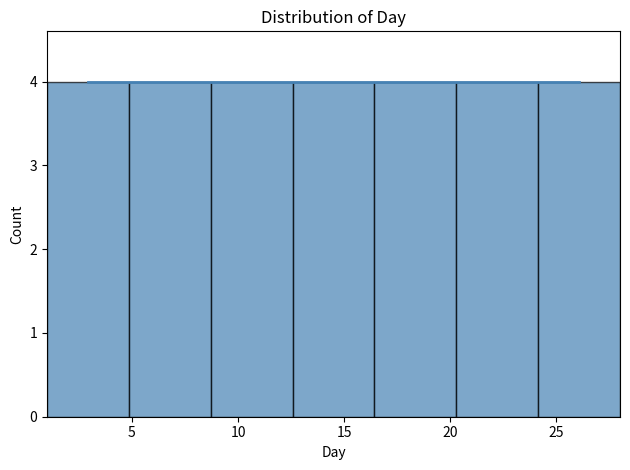

Reading left to right, transcribe this chart: for each bar, give the range it covers on the x-axis and its height. Neither the bar edges nor the heights are printed on the chart, so give them approximately, as read against the axes.

1.0 to 5.0: 4
5.0 to 8.5: 4
8.5 to 12.5: 4
12.5 to 16.5: 4
16.5 to 20.5: 4
20.5 to 24.0: 4
24.0 to 28.0: 4